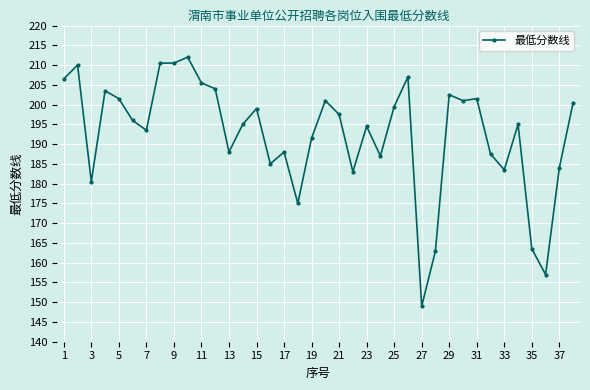

What is the smallest value displayed?

149.0